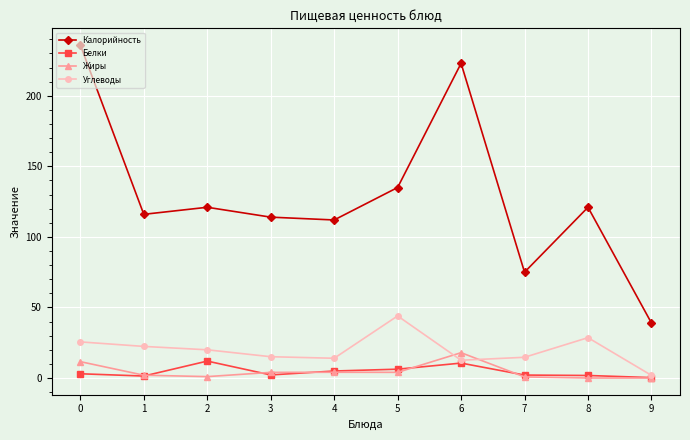

True or false: Калорийность and Жиры cross at least once.

False